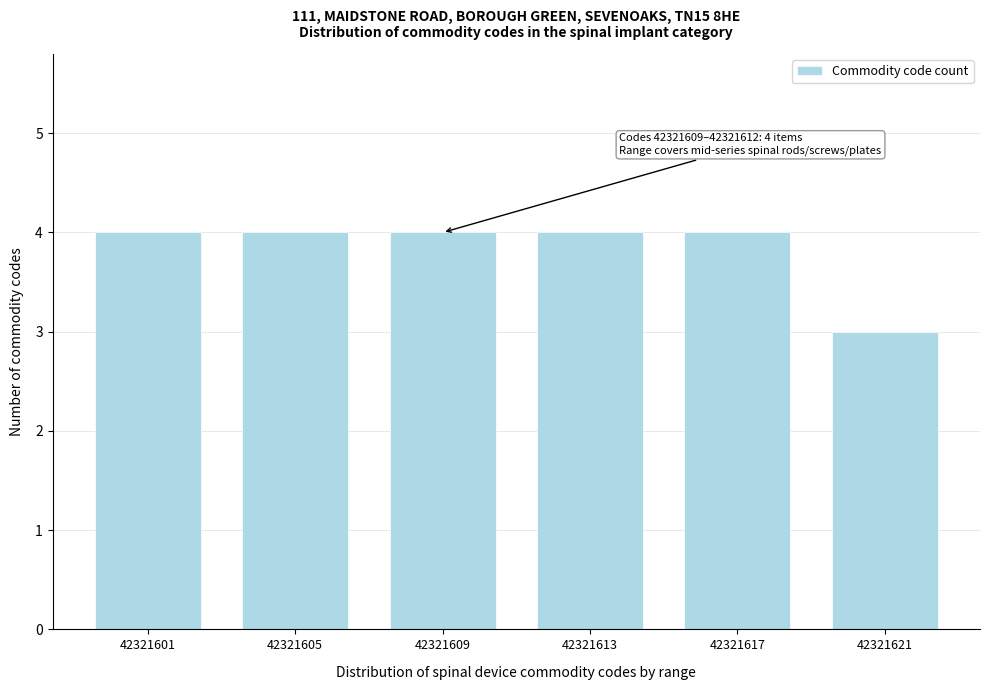

Reading right to left, extract all data points from this chart.

3	4	4	4	4	4